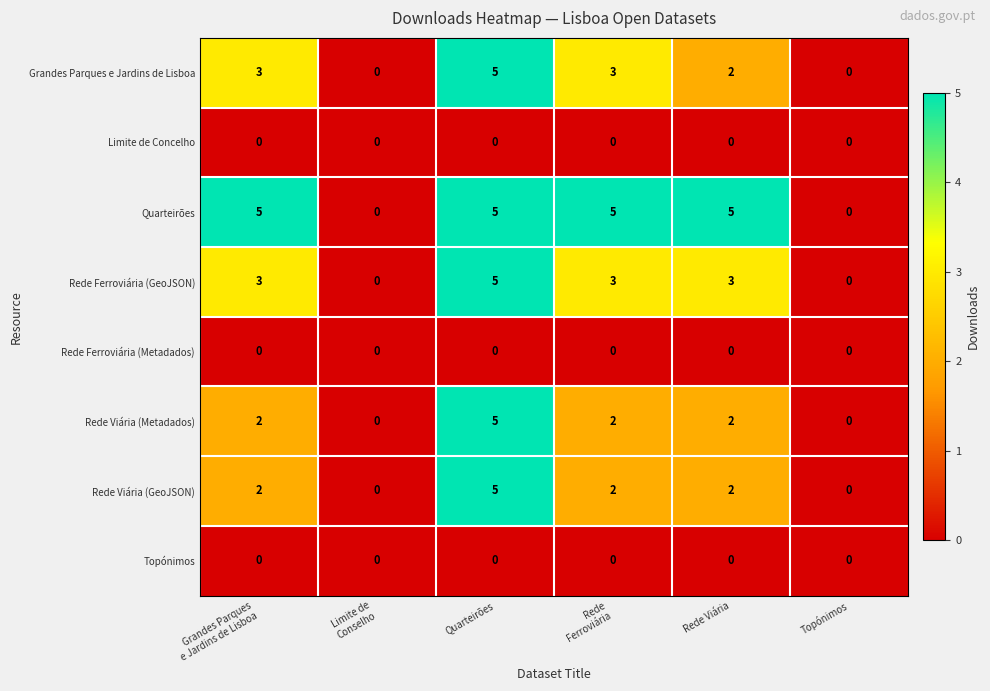

At how many categories does at least one series exceed 1?

4